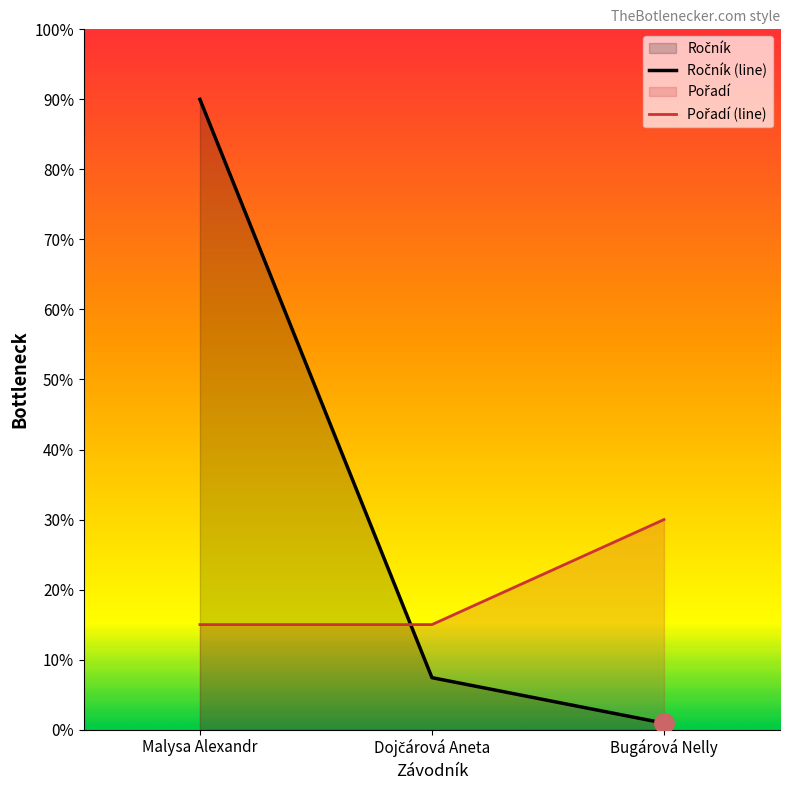

What is the difference between the maximum and second lowest values in the Ročník (line) series?

82.6